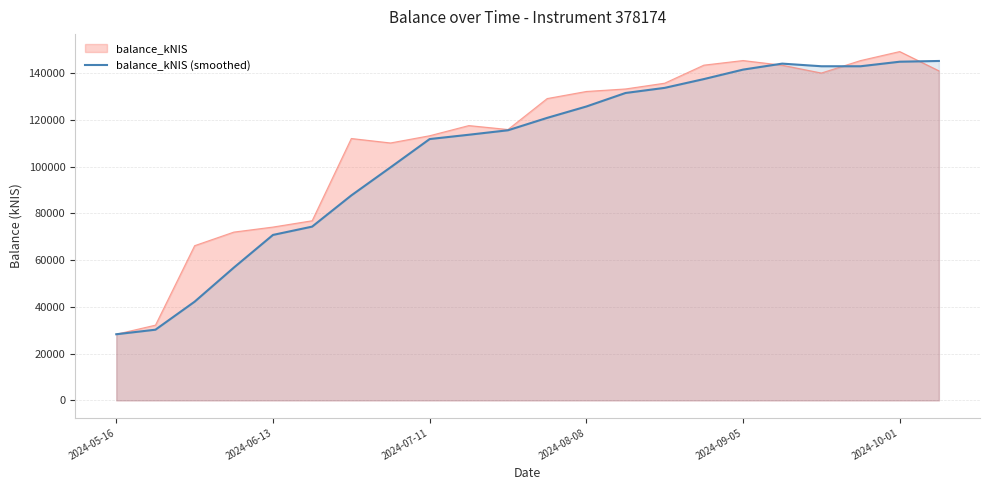

Is it true that the value at 9 is 113637.4?

True